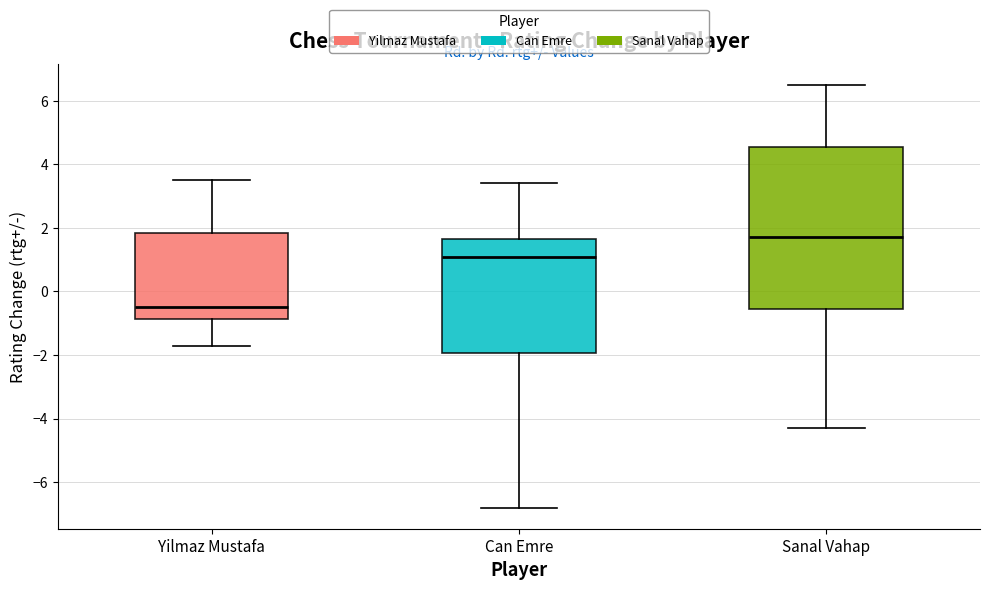

Which box's median line is the highest?

Sanal Vahap